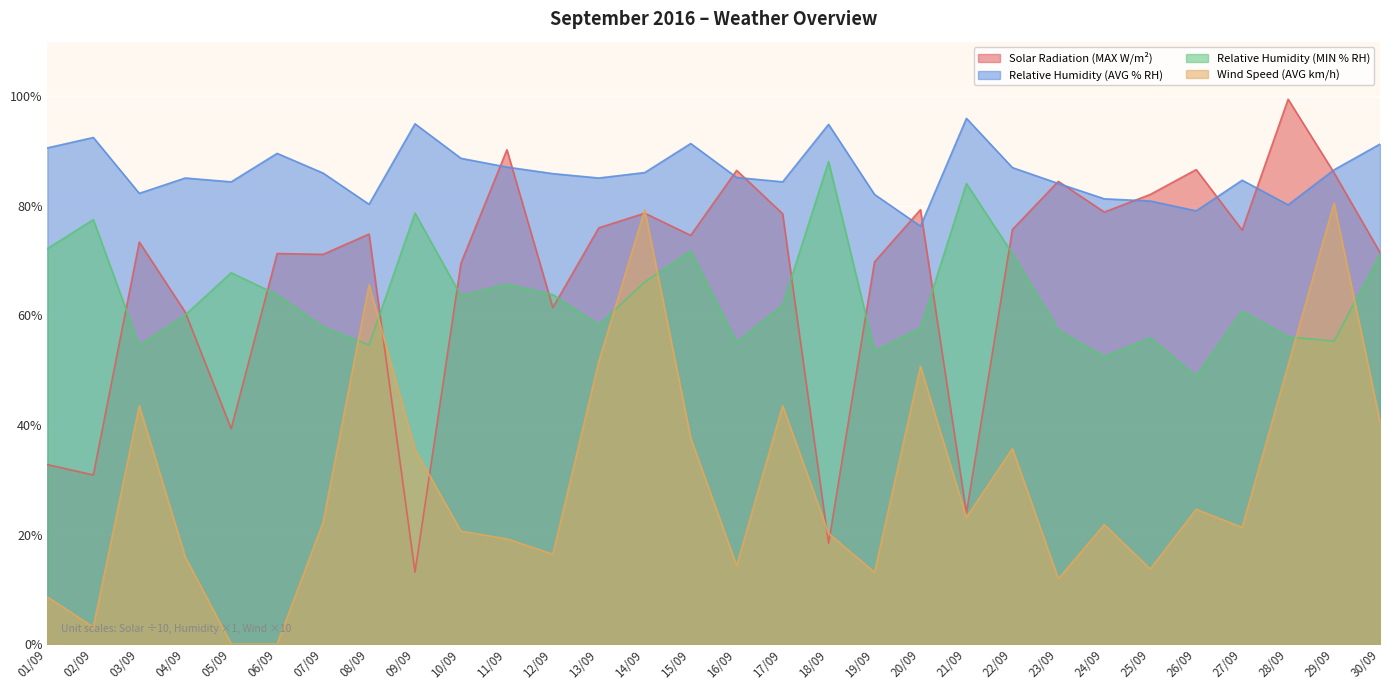

At which category does the chart reach its peak across all series?

28/09